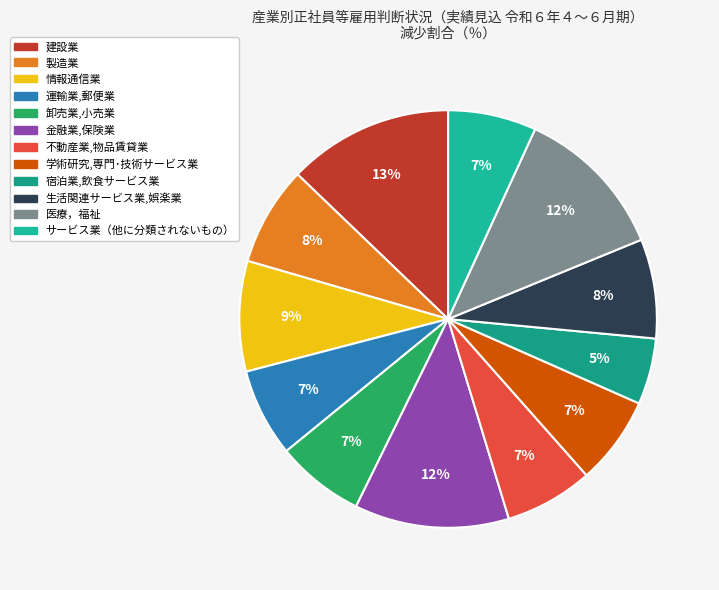

How many slices are in this pie chart?

12